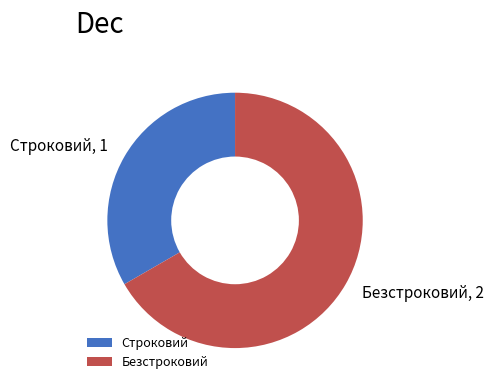

What is the largest slice in the pie chart?

Безстроковий